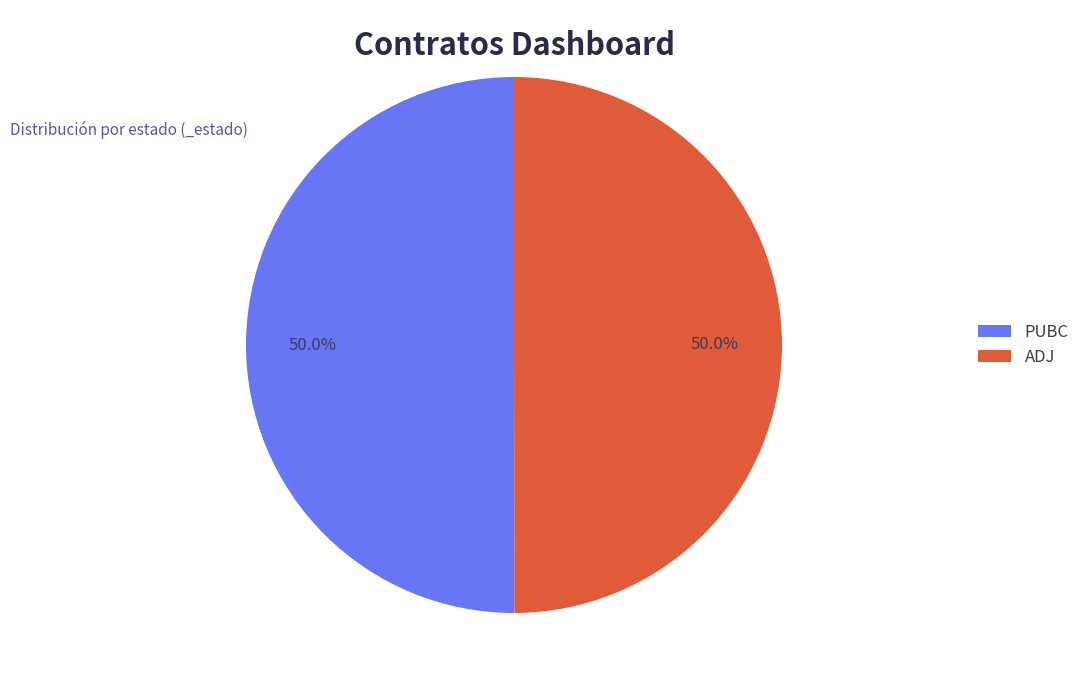

How much of the chart is everything except ADJ?

50.0%